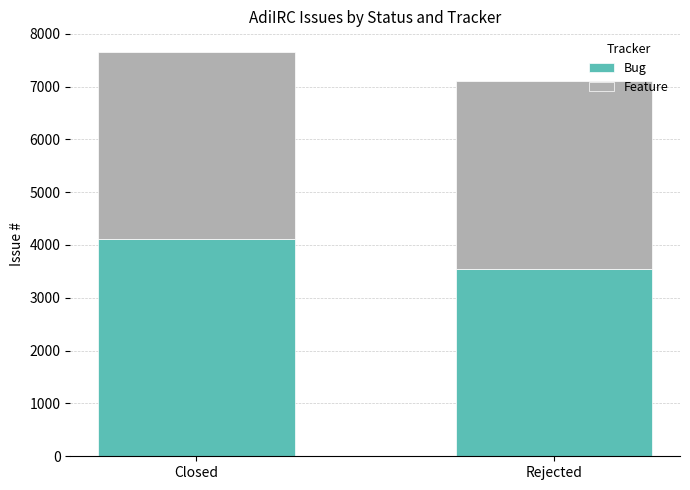

How many bars are there in total?

2